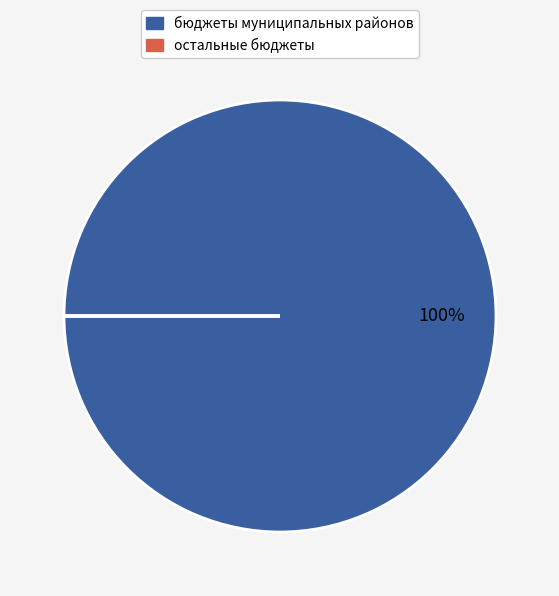

To the nearest percent, what is the average slice percentage?

50%